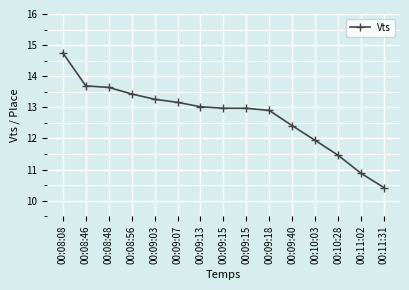

Is this an area chart (filled region under the line)?

No